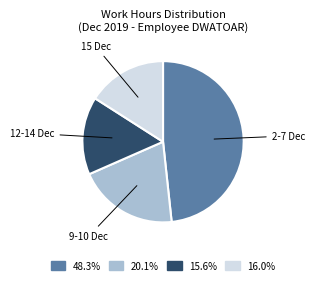

Does any single category account for the majority?

No